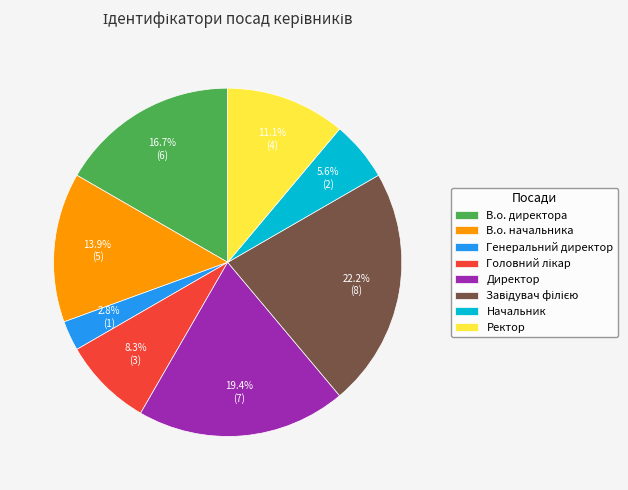

The Начальник slice represents 12% of the pie. True or false?

False